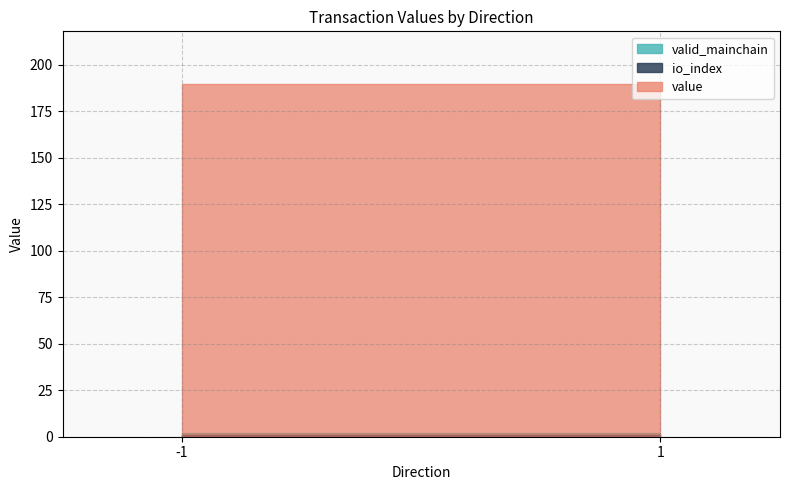

What is the maximum value shown in the chart?

189.5